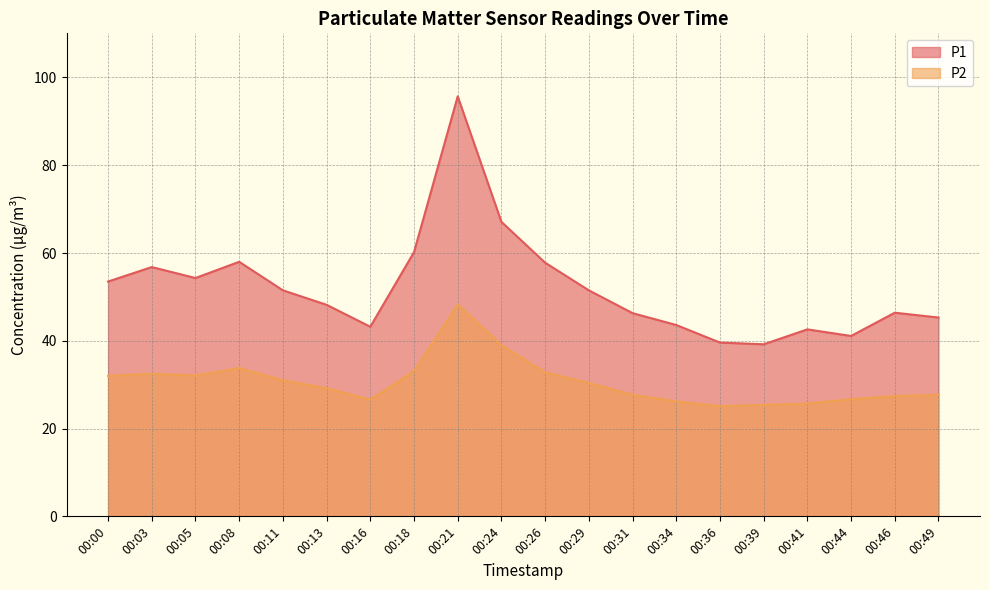

The value of P2 at 00:21 is 48.3. True or false?

True